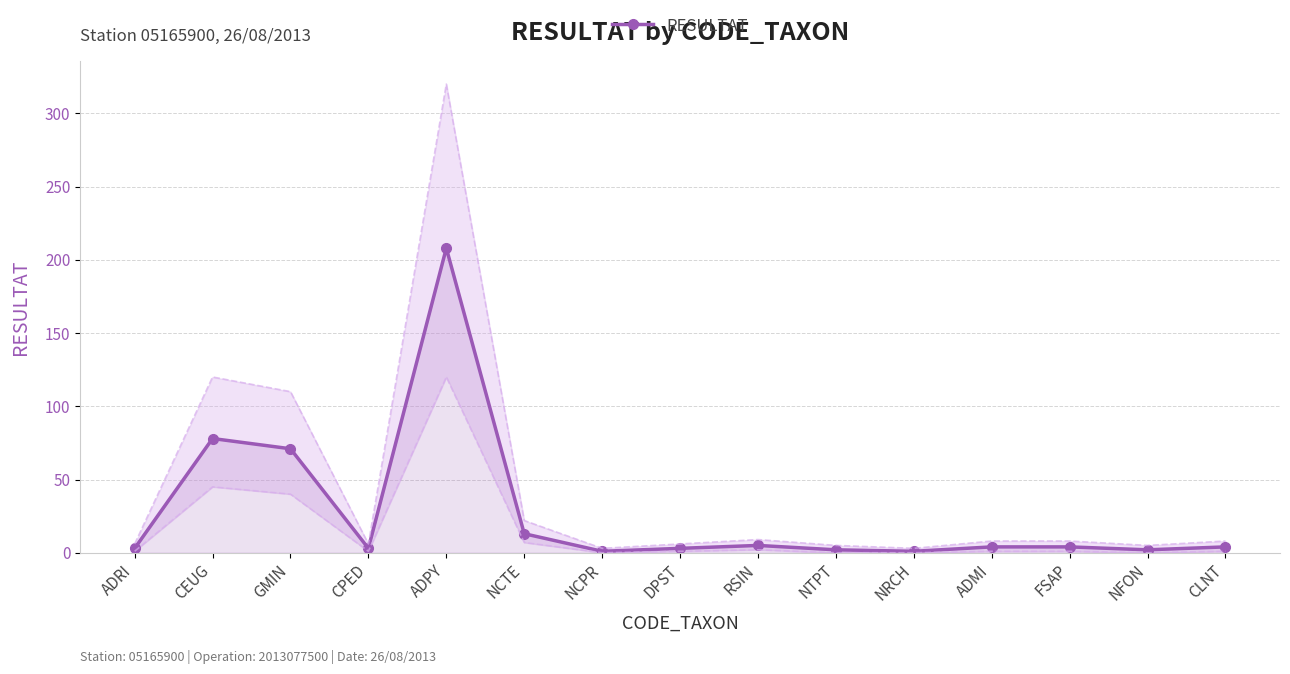

Where is the data nearest to the value 104?

CEUG